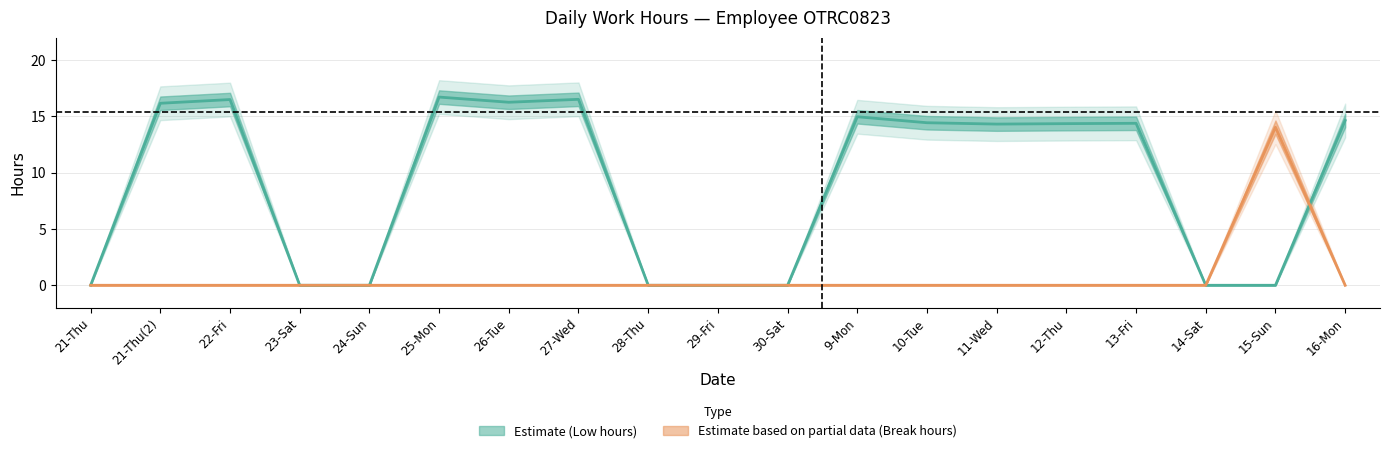

How many categories are shown in the chart?

19